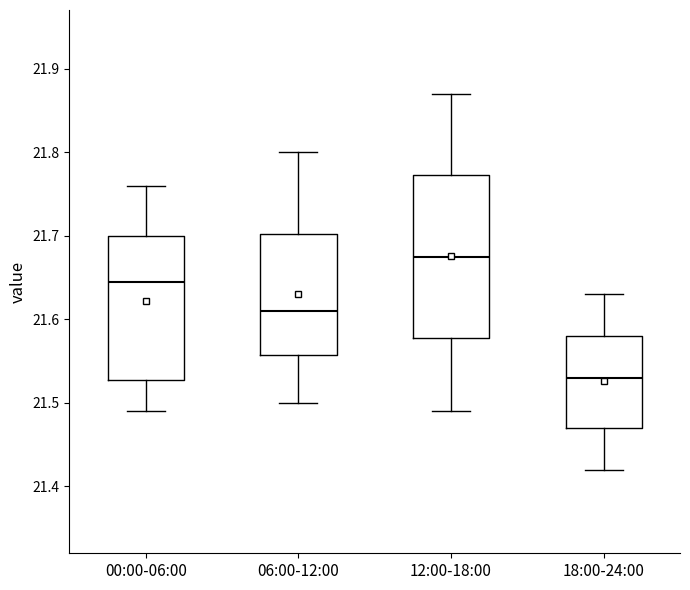

Reading left to right, read every box against the y-axis: the position of its median line, the range the box covers, and the ends of its whiskers. The values are not printed on the chart, so give them approximately, as read against the axis.

00:00-06:00: median 21.65, box 21.53 to 21.70, whiskers 21.49 to 21.76
06:00-12:00: median 21.61, box 21.56 to 21.70, whiskers 21.50 to 21.80
12:00-18:00: median 21.68, box 21.58 to 21.77, whiskers 21.49 to 21.87
18:00-24:00: median 21.53, box 21.47 to 21.58, whiskers 21.42 to 21.63